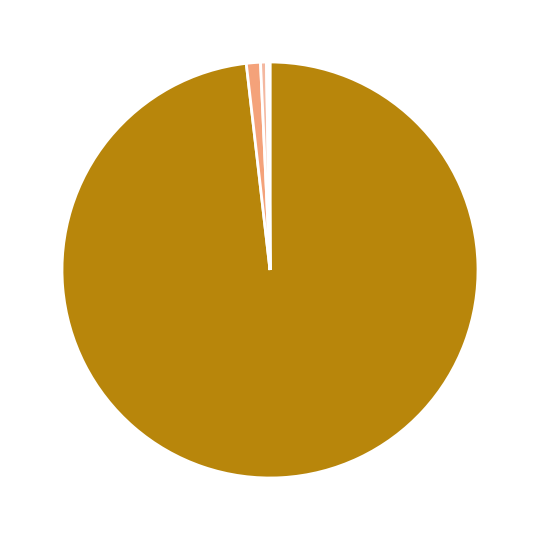

Does any single category account for the majority?

Yes